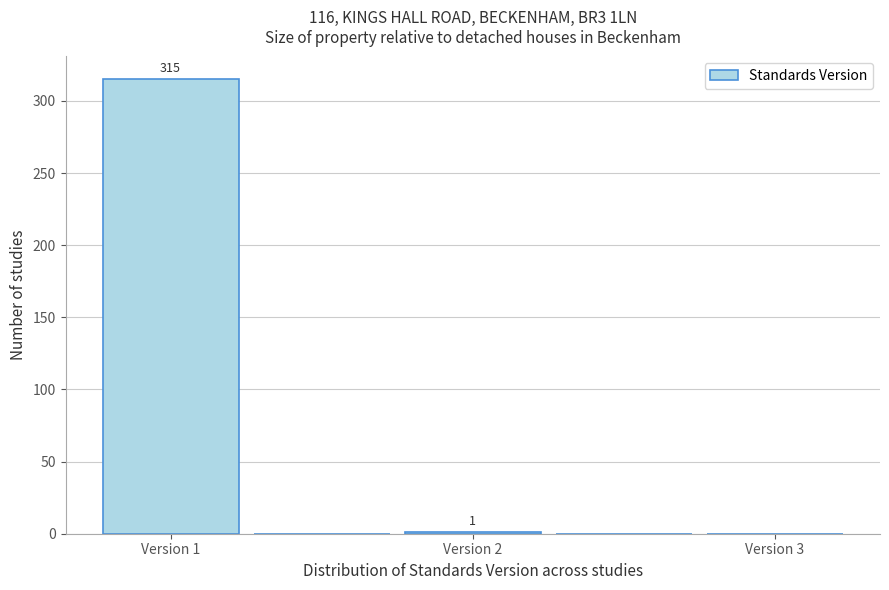

Over which range of the x-axis is the bar tallest?

0.75 to 1.25